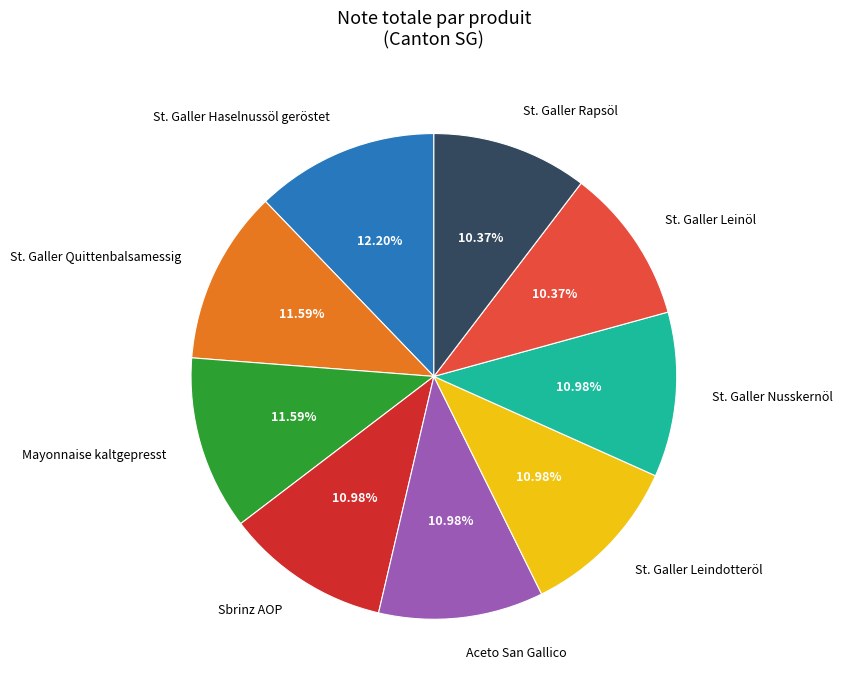

True or false: Mayonnaise kaltgepresst accounts for 12% of the total.

True